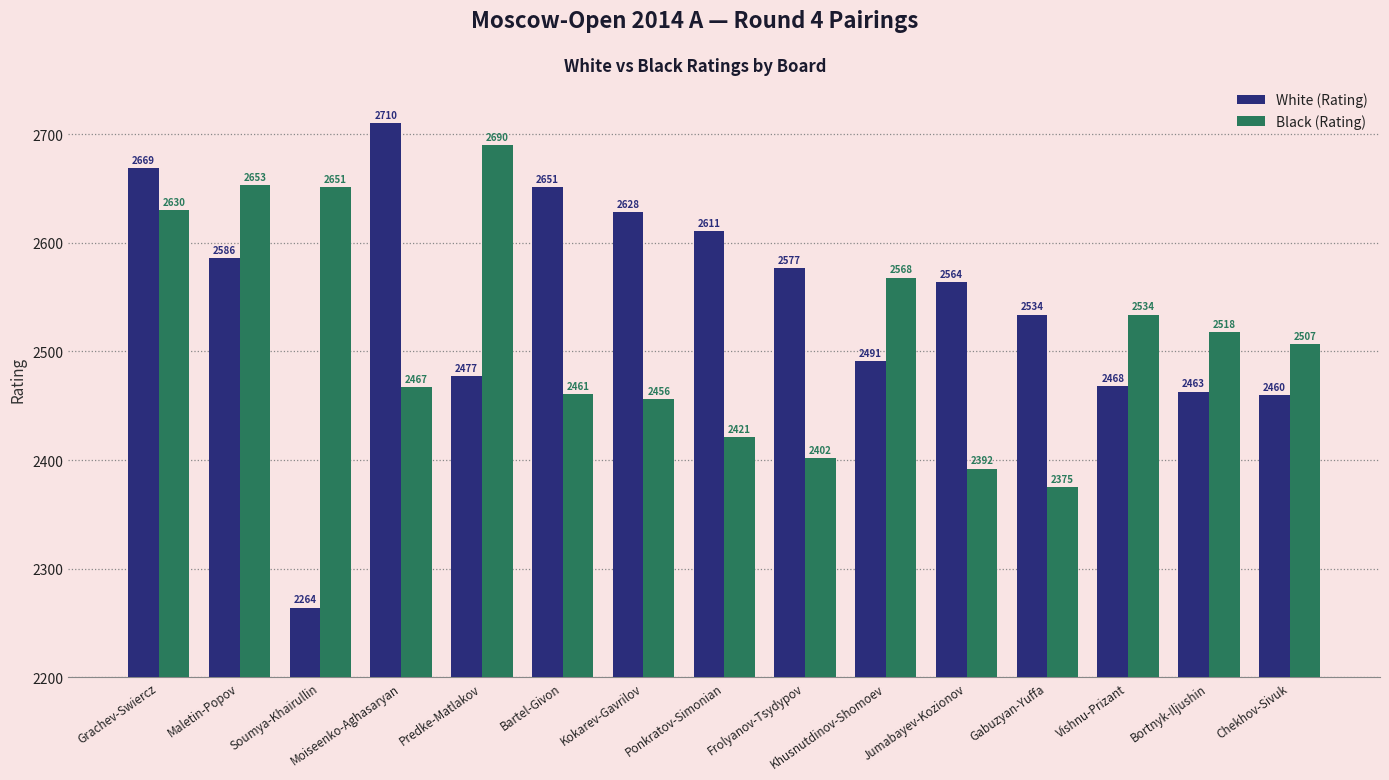

What is the difference between the maximum and minimum values in the White (Rating) series?

446